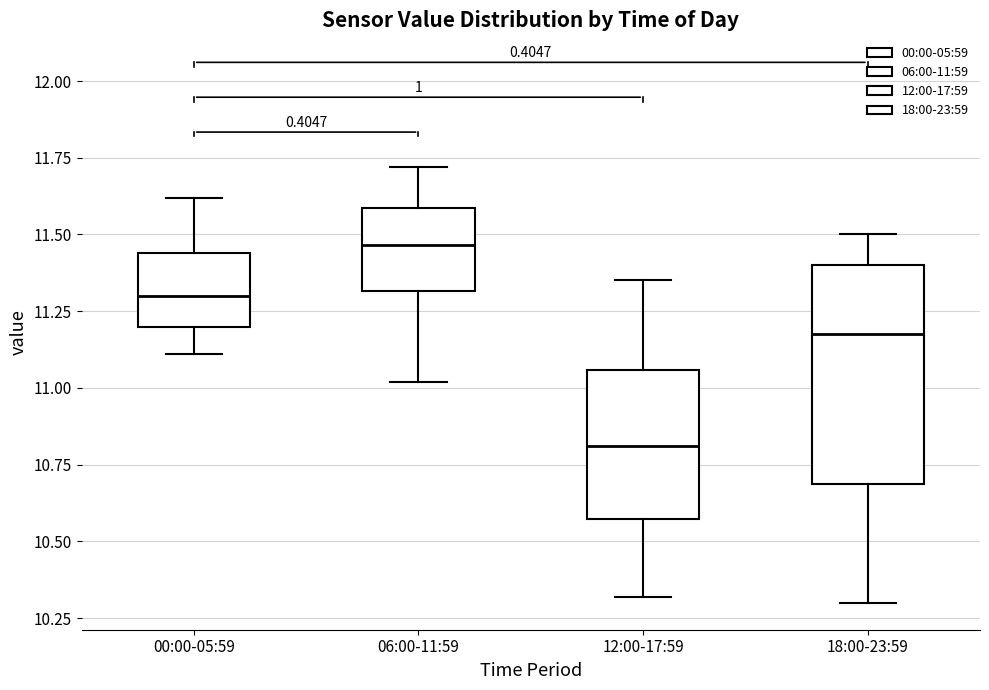

Where does the median line of the box for 06:00-11:59 sit on the y-axis? The values are not printed on the chart, so give them approximately, as read against the axis.

11.45